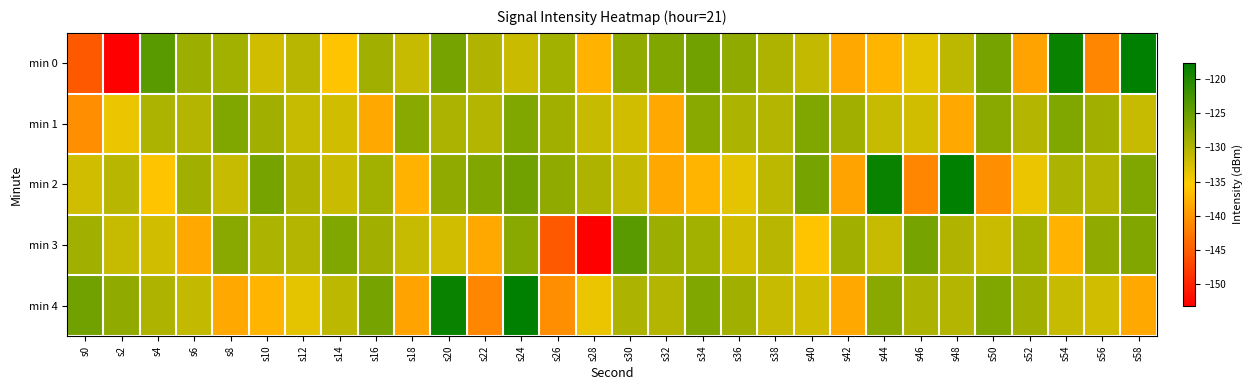

What is the minimum value shown in the chart?

-153.2